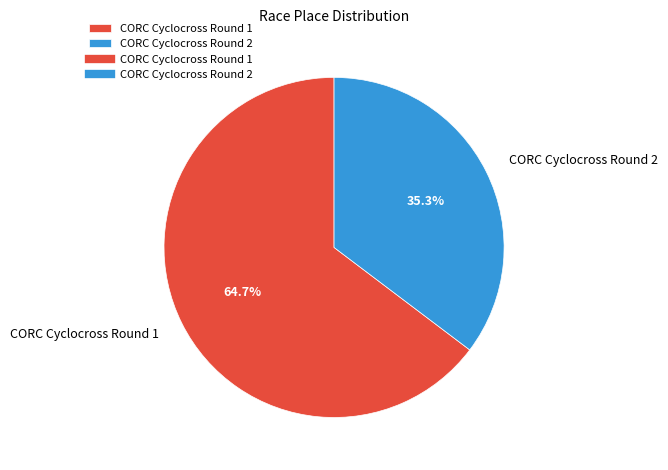

How many slices are in this pie chart?

2